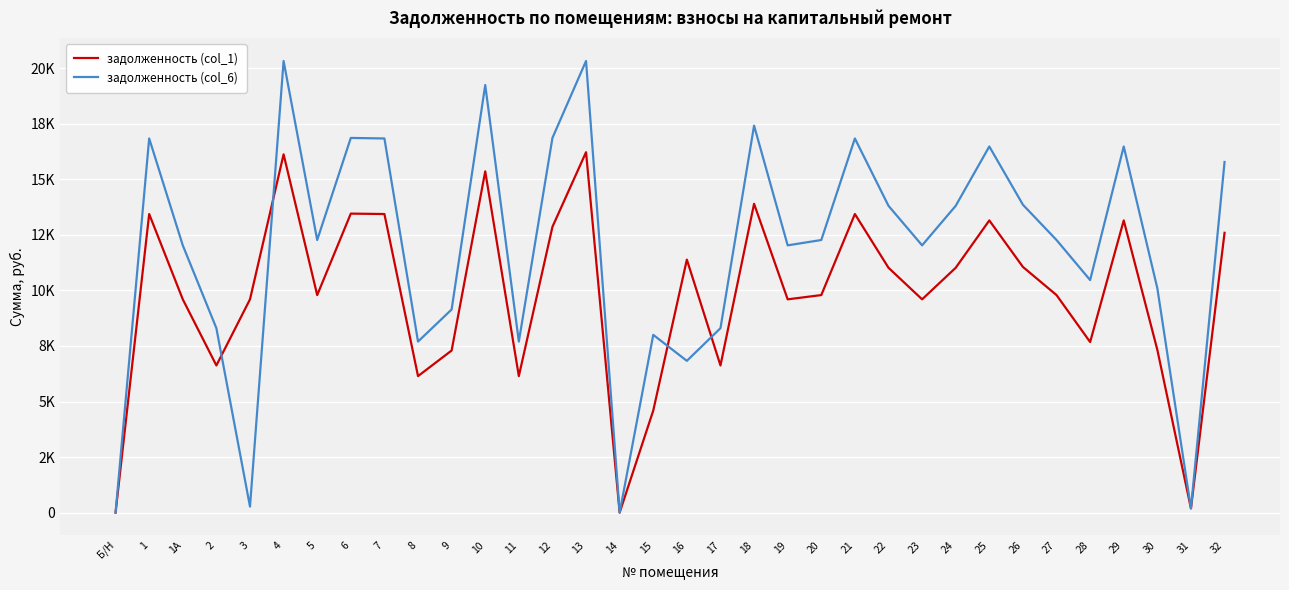

At which label does задолженность (col_1) reach its peak?

13